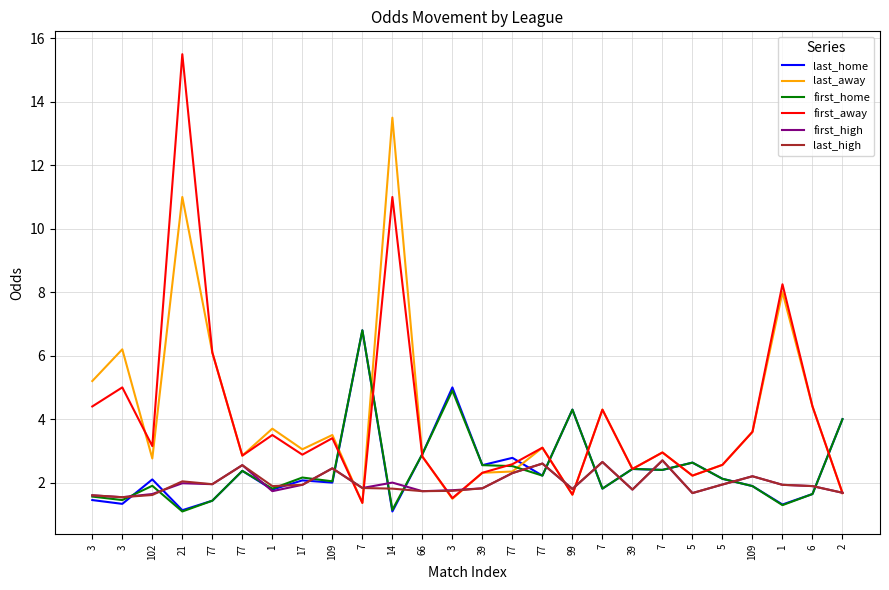

Is this an area chart (filled region under the line)?

No